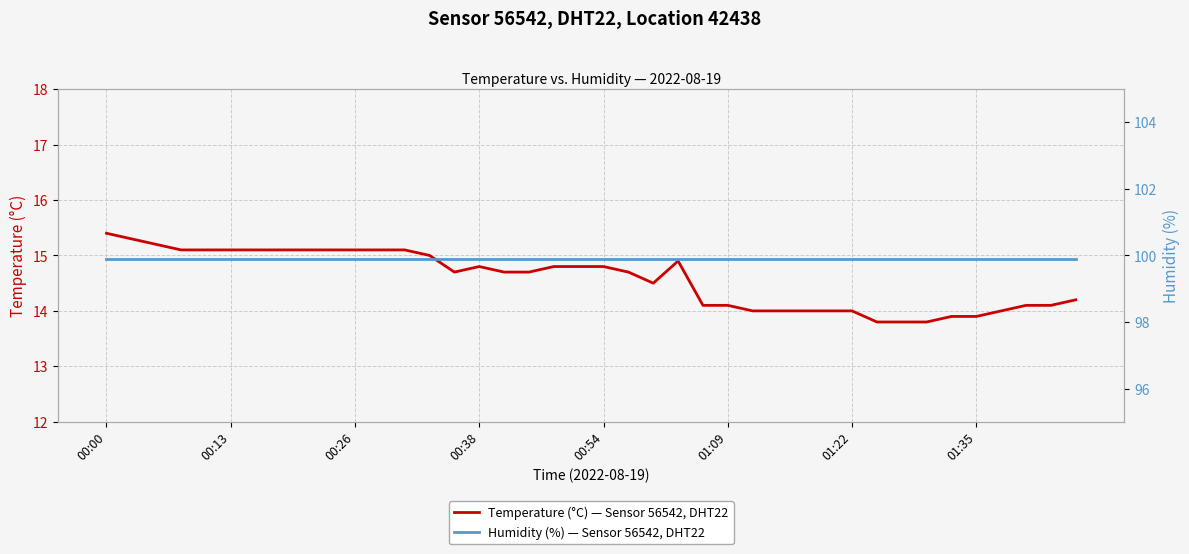

What is the difference between the highest and lowest values at 39?

85.7